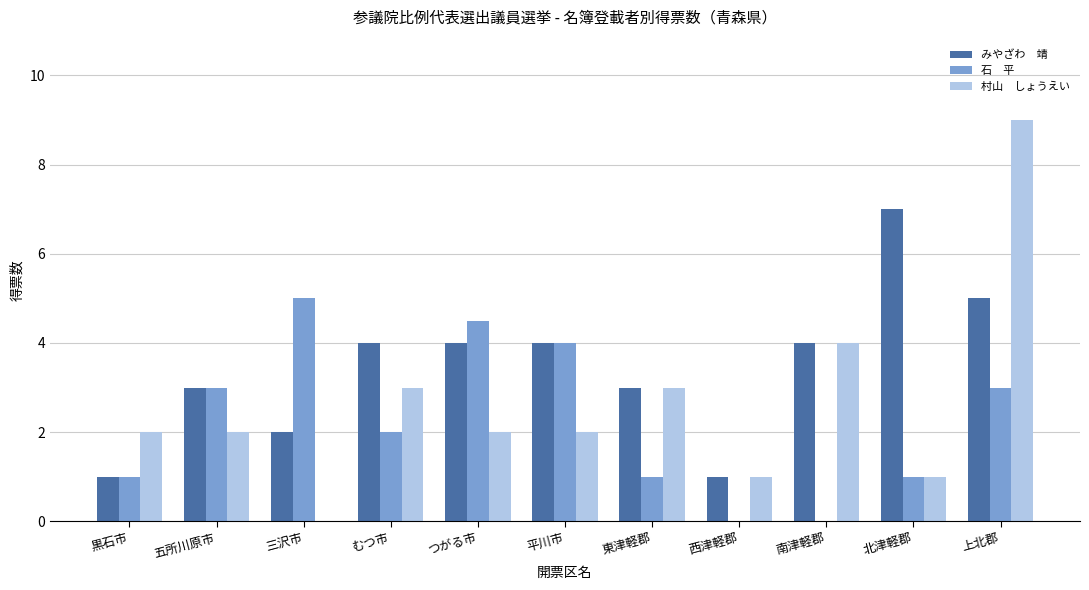

What is the greatest value displayed?

9.0